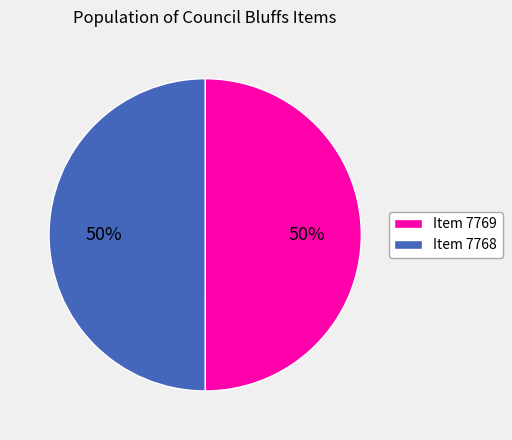

Is the sum of Item 7769 and Item 7768 greater than half?

Yes